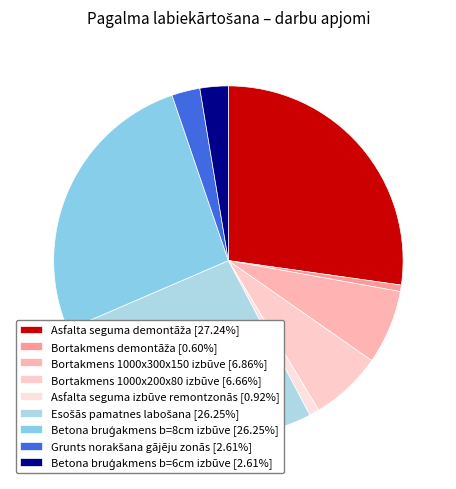

What is the smallest slice in the pie chart?

Bortakmens demontāža